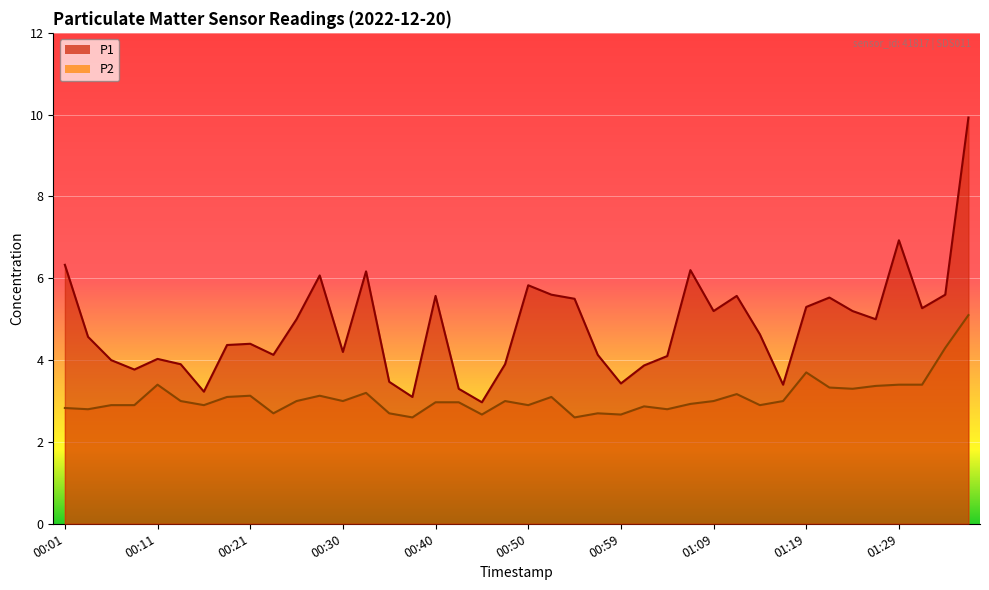

In P1, how many points are lower than both neighbors (excluding endpoints)?

11